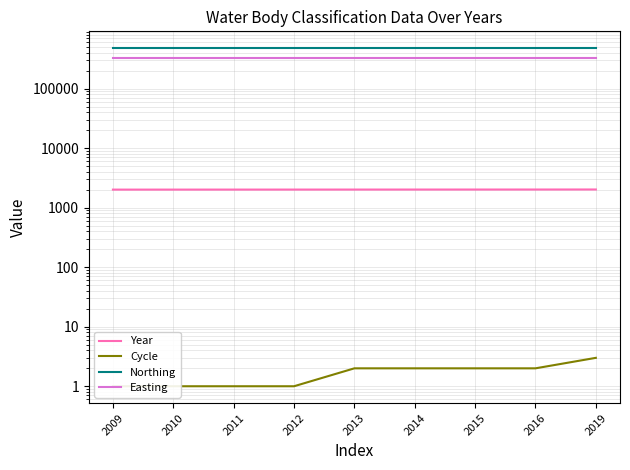

What is the maximum value shown in the chart?

476132